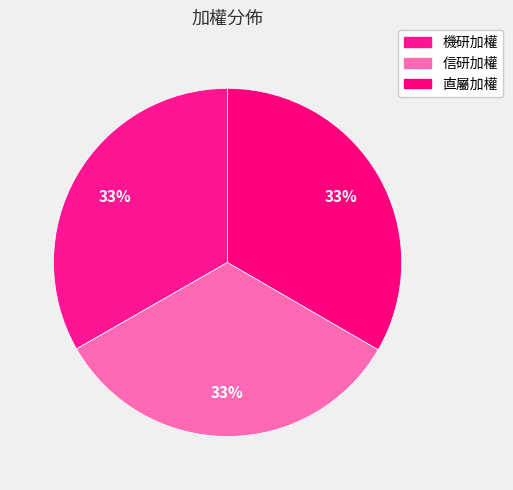

Between 直屬加權 and 機研加權, which is larger?

直屬加權